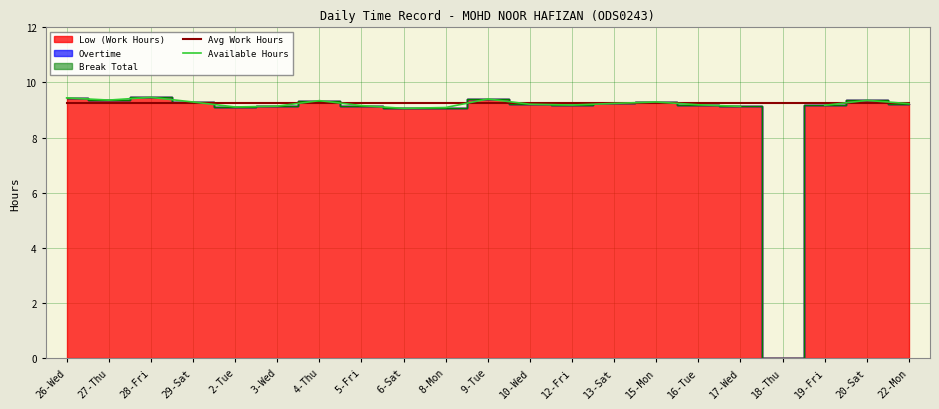

Between which two adjacent categories do Available Hours and Avg Work Hours first intersect?

29-Sat and 2-Tue